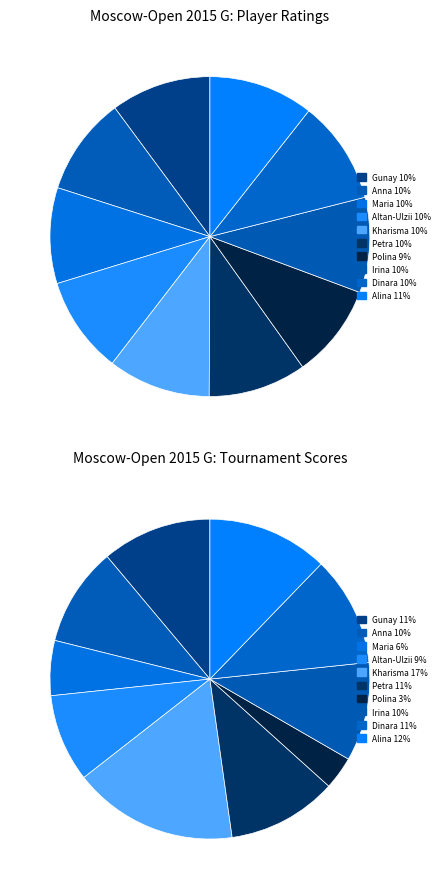

Is there any slice that represents more than half of the pie?

No